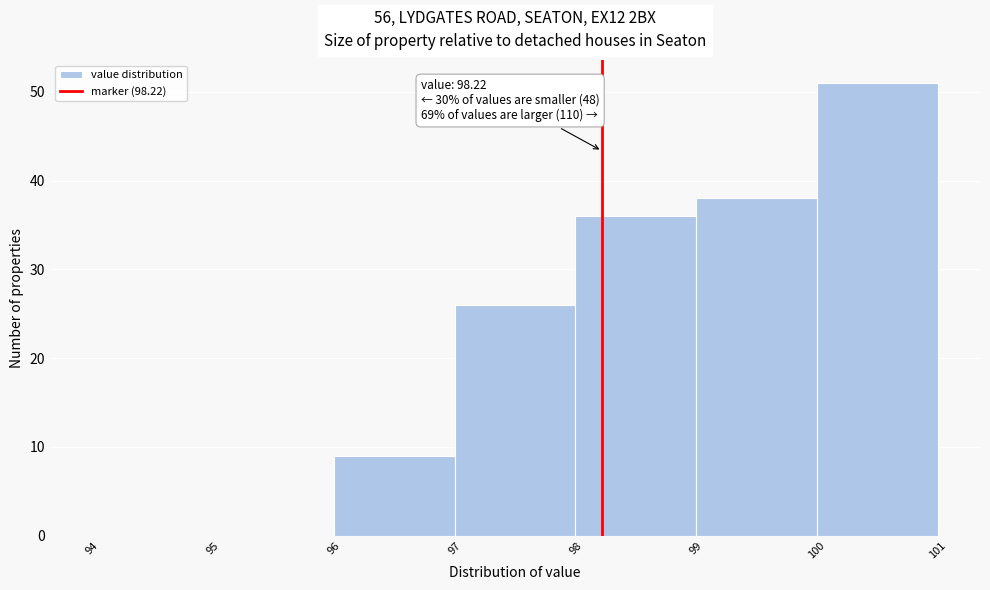

Which range on the x-axis has the tallest bar?

100 to 101